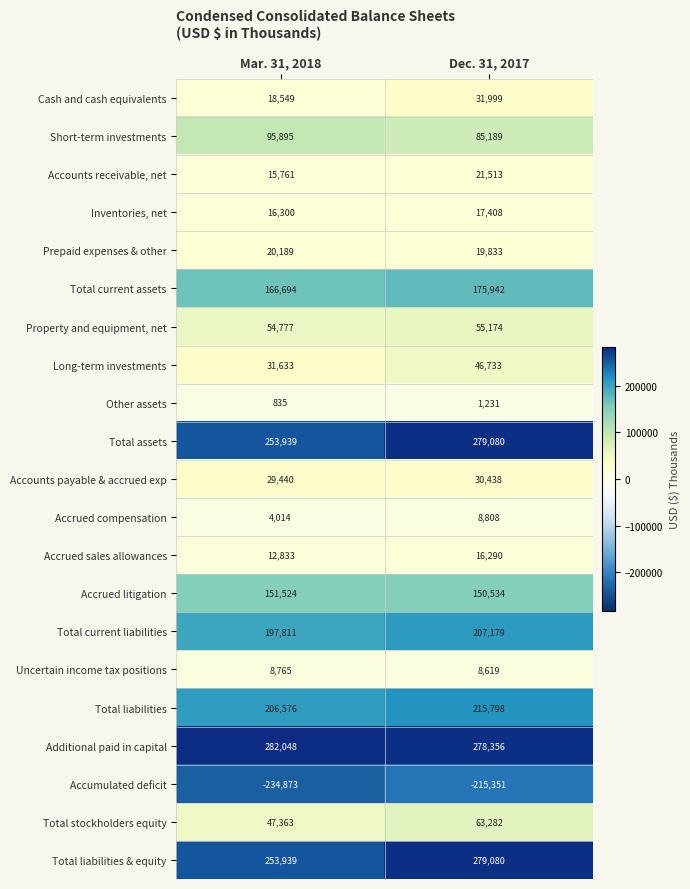

What is the difference between the maximum and minimum values in the Total stockholders equity series?

15919